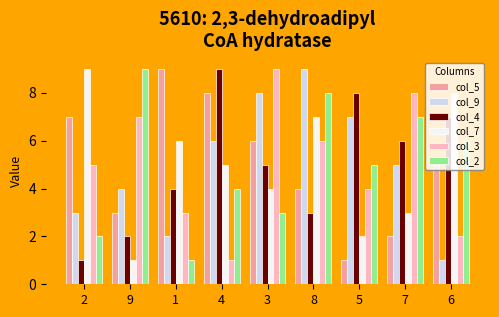

How many distinct data groups are displayed?

6